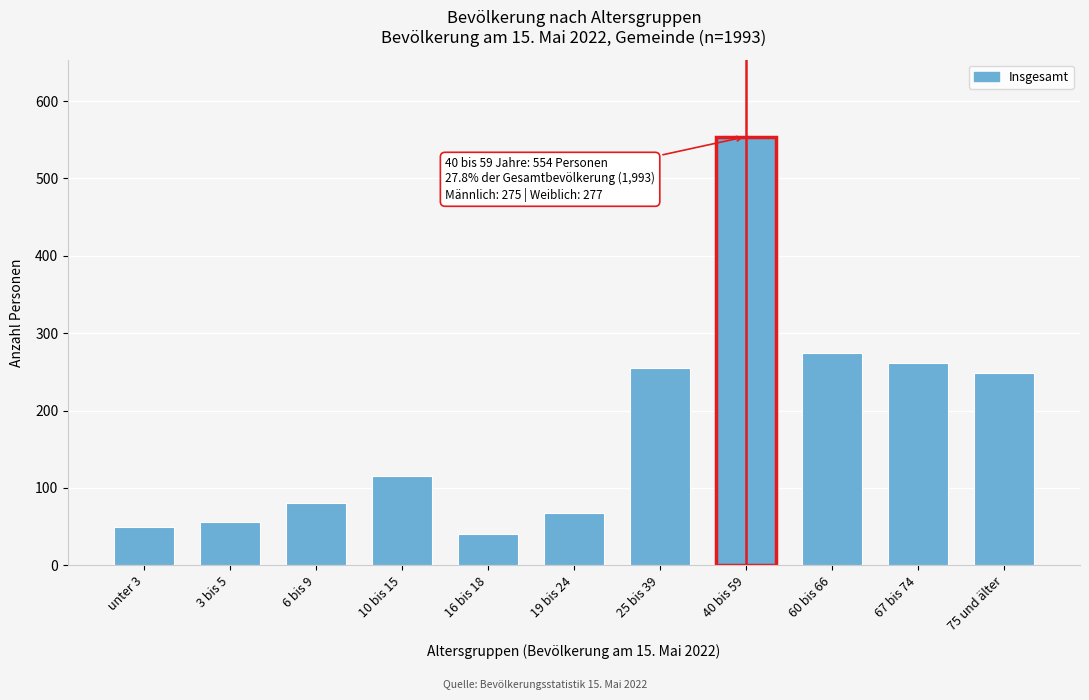

Reading left to right, transcribe all the data shown in this chart.

50	56	81	116	40	67	255	554	274	261	249